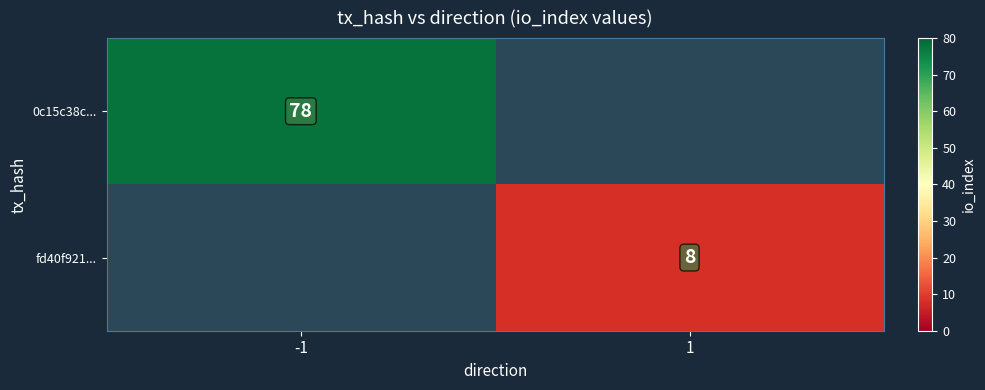

What is the difference between the highest and lowest values at -1?

78